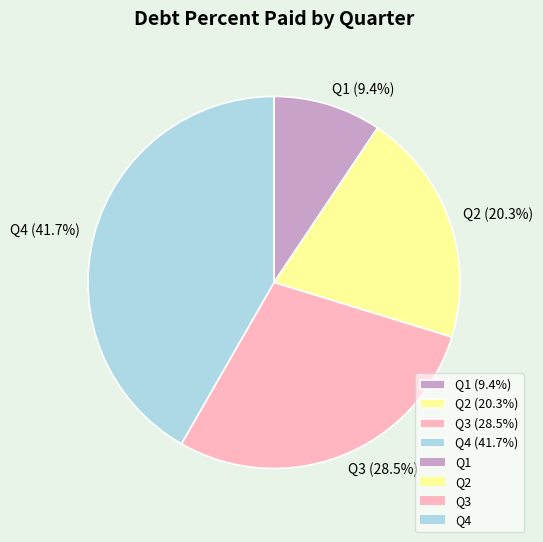

What percentage is the Q4 slice, to the nearest percent?

42%